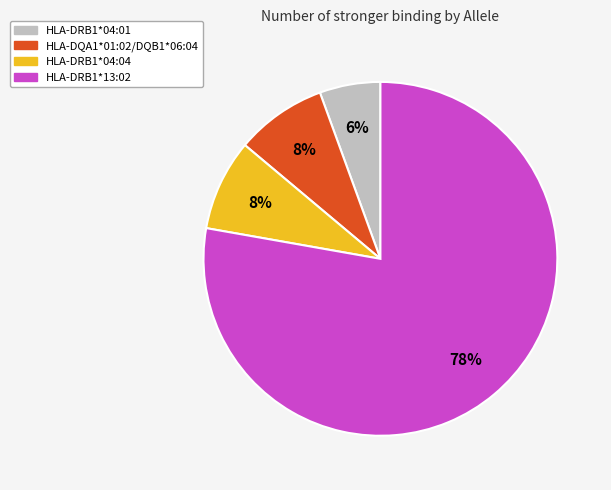

Does any single category account for the majority?

Yes